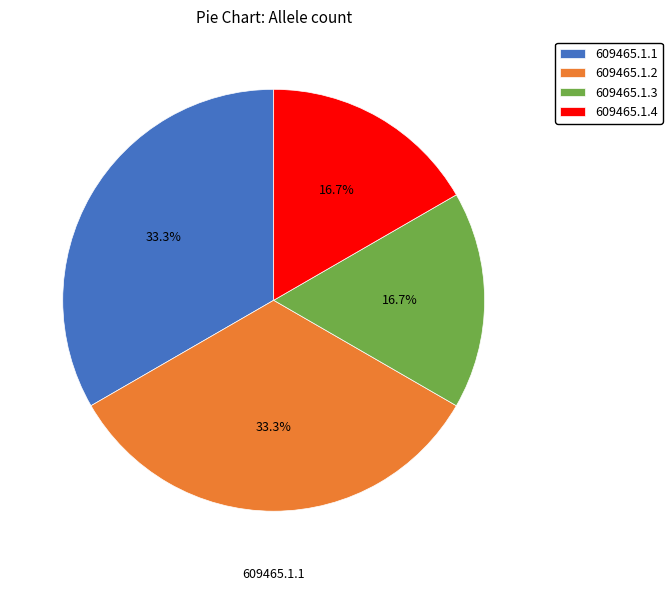

Is it true that 609465.1.3 is 17% of the pie?

True